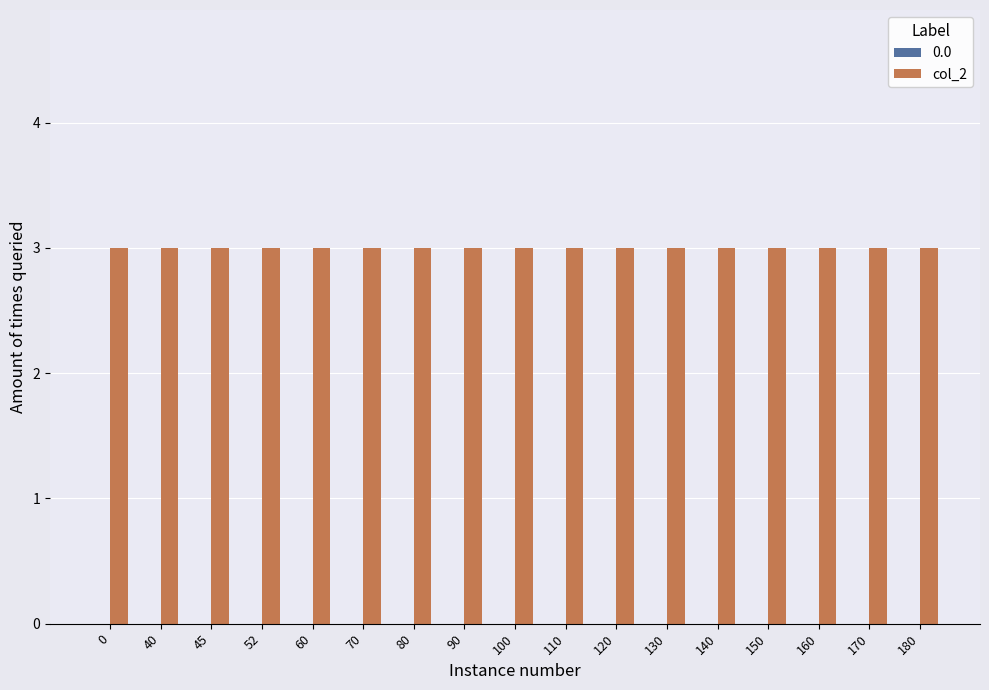

What are all the series names shown in the legend?

0, col_2